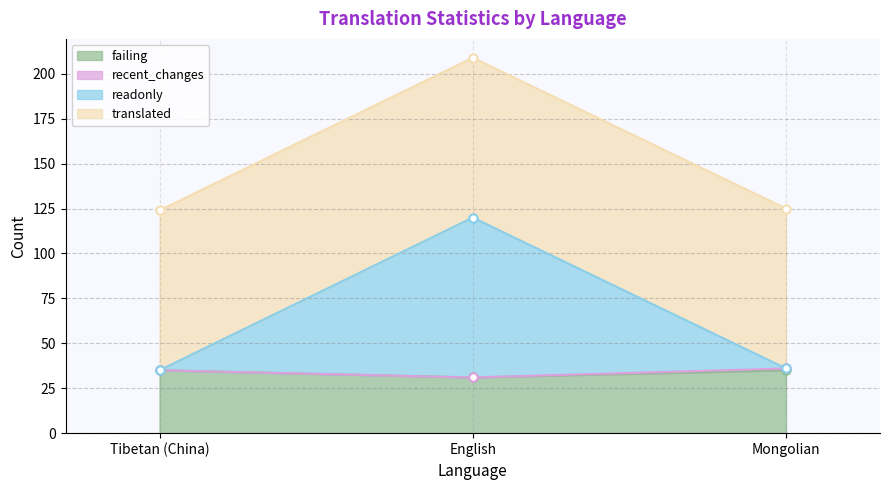

What is the label of the 1st point from the right?

Mongolian